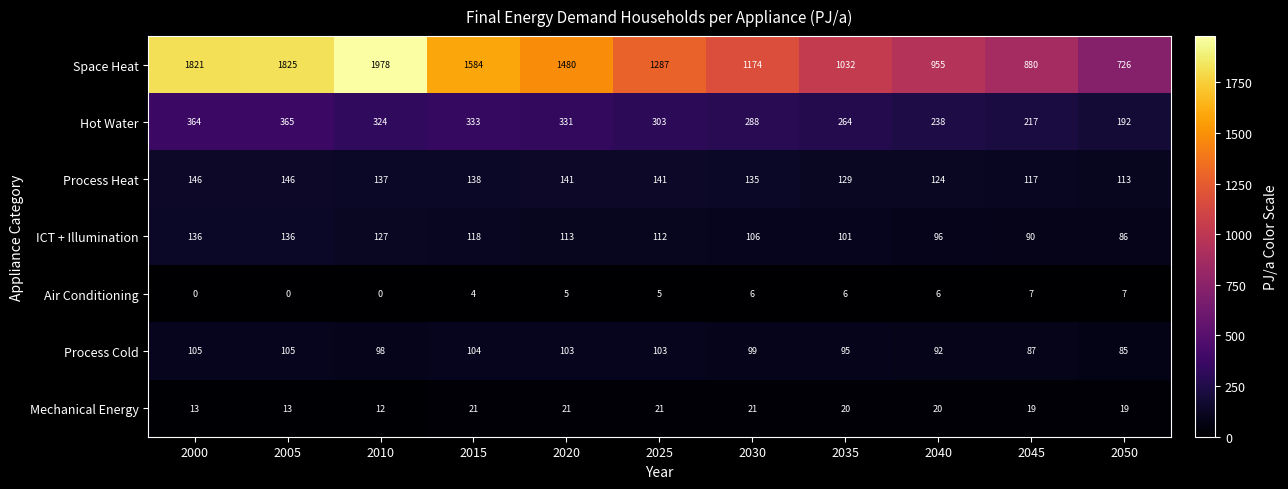

At which label does ICT + Illumination first exceed 112?

2000